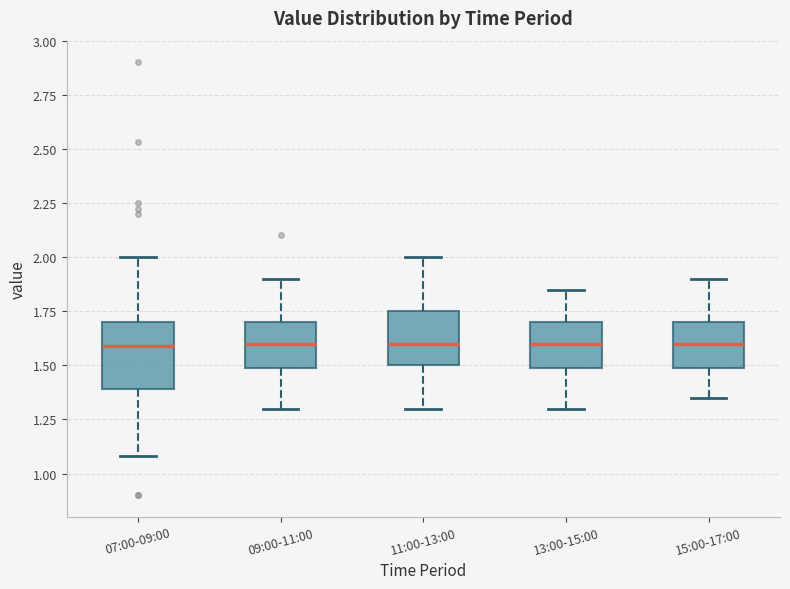

Reading left to right, read every box against the y-axis: the position of its median line, the range the box covers, and the ends of its whiskers. The values are not printed on the chart, so give them approximately, as read against the axis.

07:00-09:00: median 1.60, box 1.40 to 1.70, whiskers 1.10 to 2.00
09:00-11:00: median 1.60, box 1.50 to 1.70, whiskers 1.30 to 1.90
11:00-13:00: median 1.60, box 1.50 to 1.75, whiskers 1.30 to 2.00
13:00-15:00: median 1.60, box 1.50 to 1.70, whiskers 1.30 to 1.85
15:00-17:00: median 1.60, box 1.50 to 1.70, whiskers 1.35 to 1.90